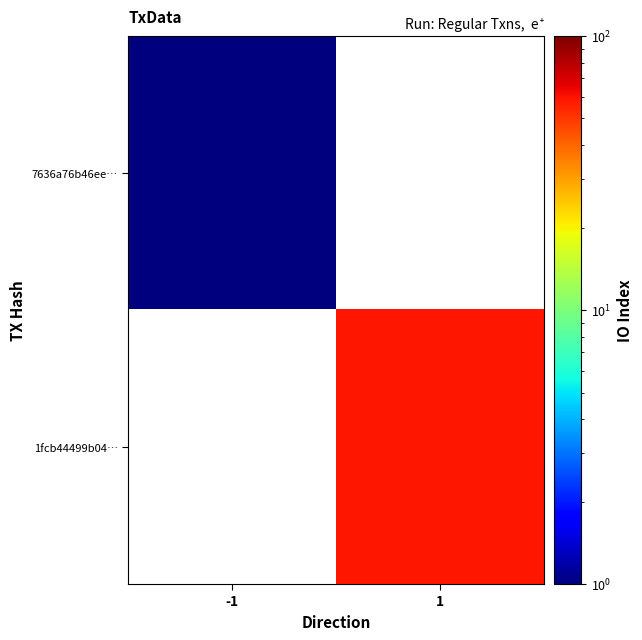

Rank the series by their maximum value, from lowest to highest.

7636a76b46ee…, 1fcb44499b04…